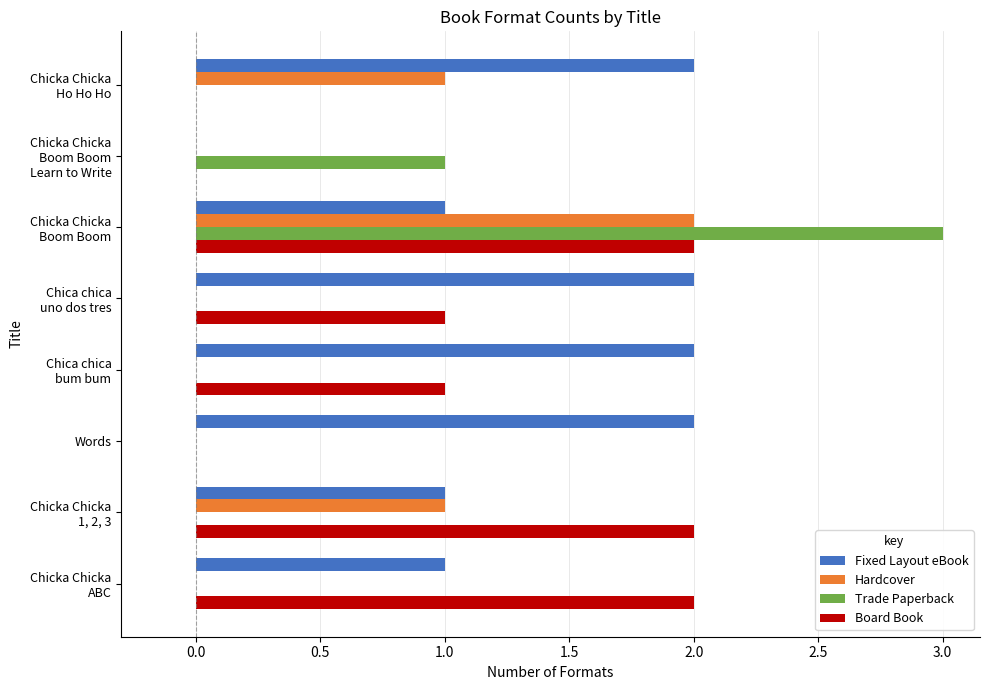

Count the Board Book values in the range 0 to 2.

8